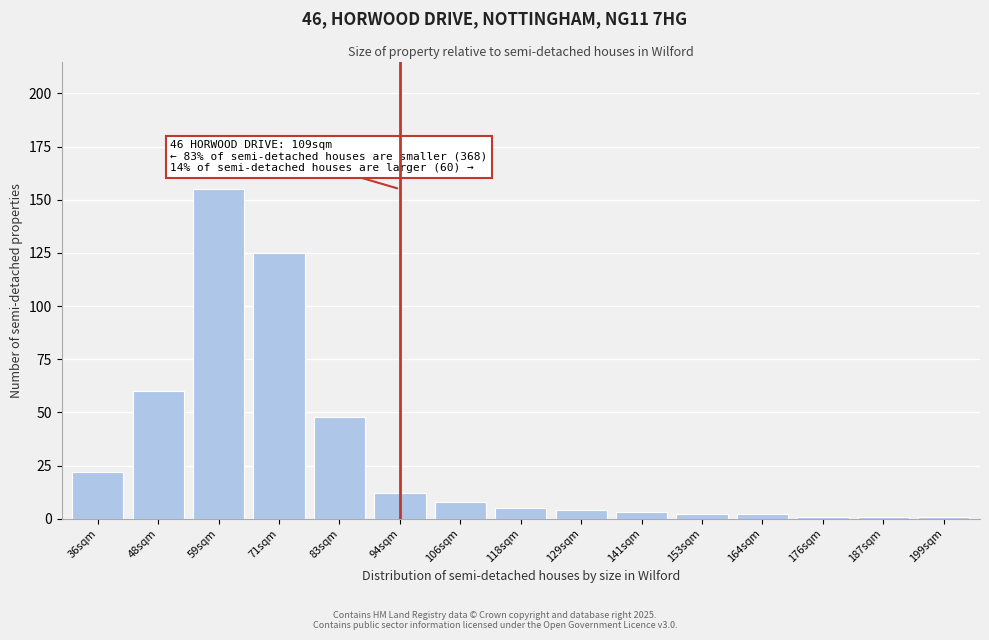

Reading left to right, list all the values displayed in this chart.

22	60	155	125	48	12	8	5	4	3	2	2	1	1	1